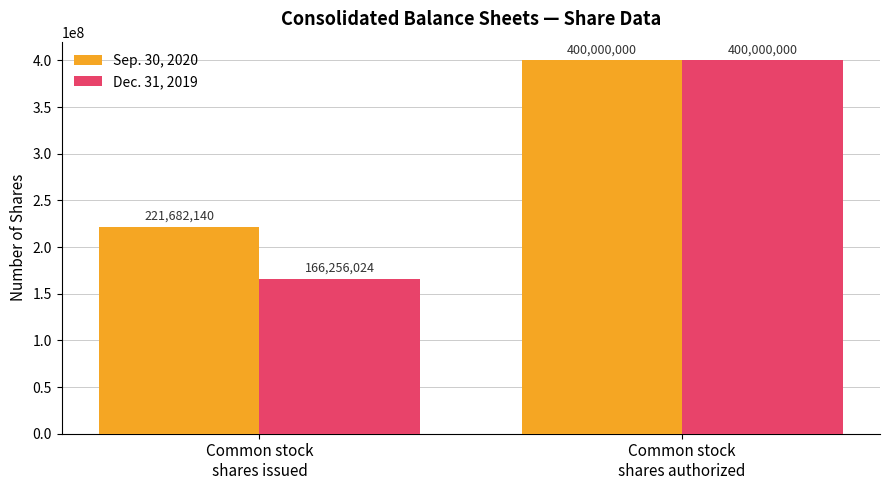

Are the bars horizontal?

No